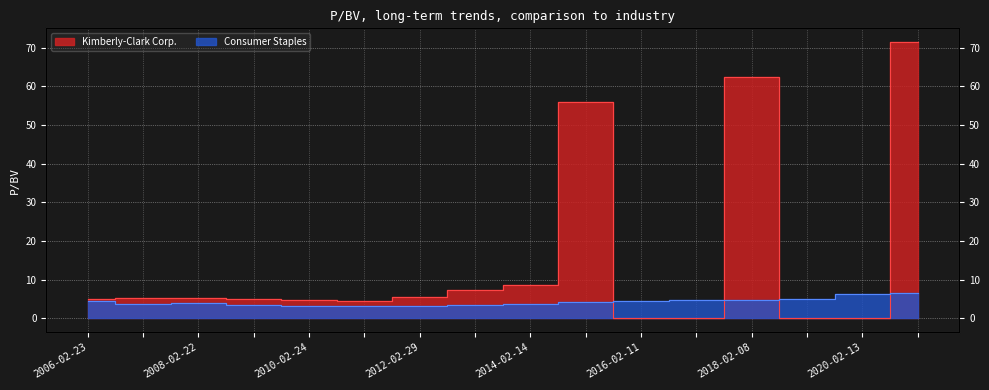

Between 2010-02-24 and 2020-02-13, which series saw the biggest shift?

Kimberly-Clark Corp.